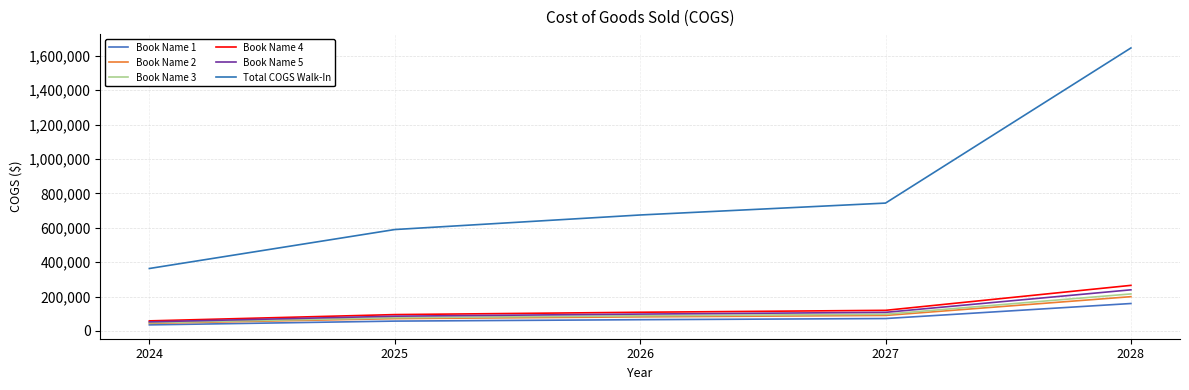

What are all the series names shown in the legend?

Book Name 1, Book Name 2, Book Name 3, Book Name 4, Book Name 5, Total COGS Walk-In